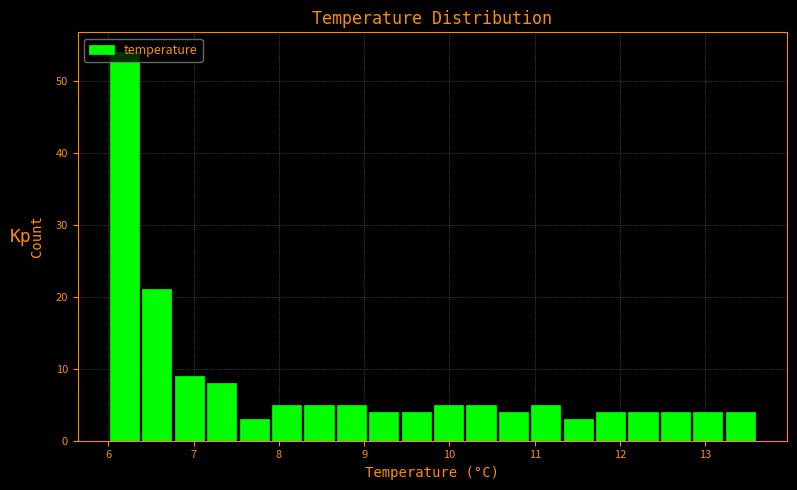

Read against the x-axis, roughly where is the centre of the tallest bar?

6.2